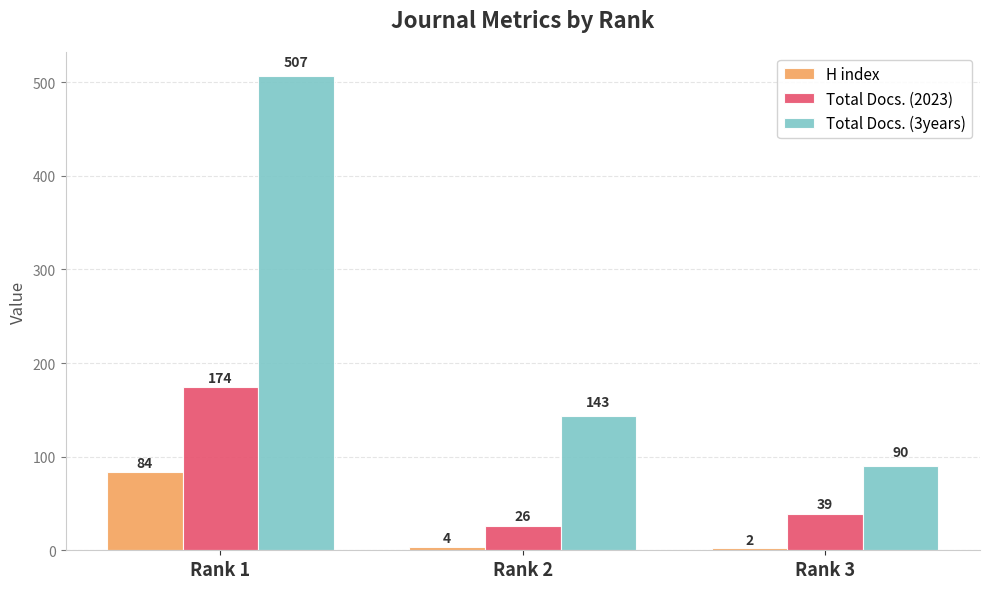

What is the spread (max minus min) of values at Rank 2?

139